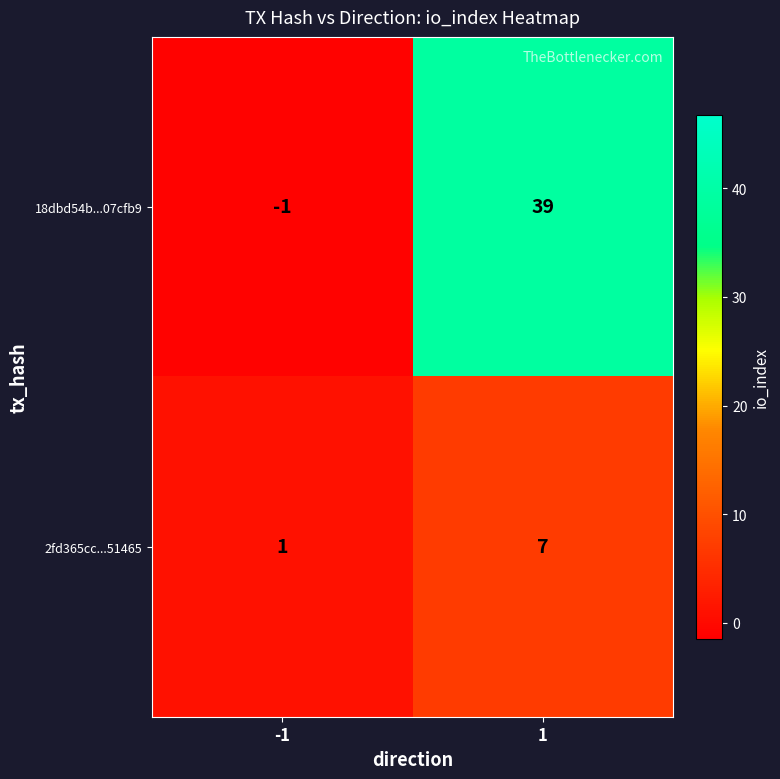

What is the sum of the 18dbd54b...07cfb9 values at -1 and 1?

38